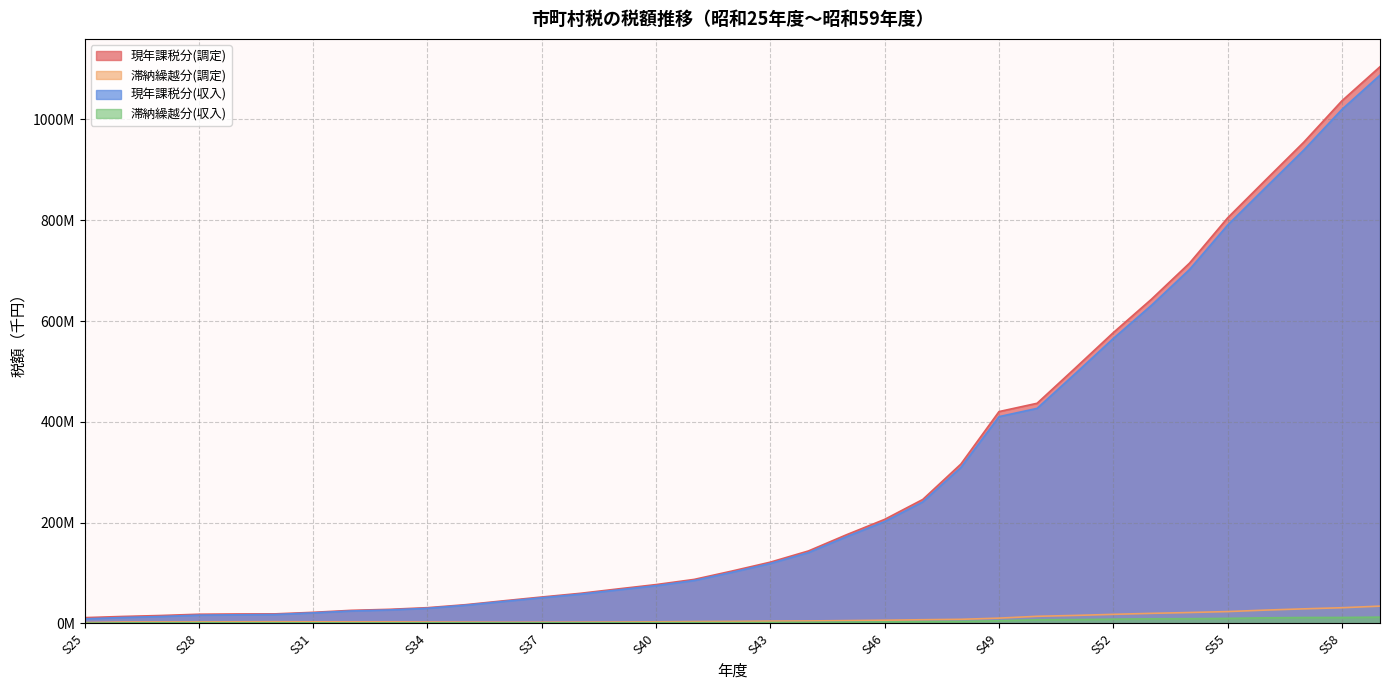

What is the value of the 現年課税分(収入) point at the 8th from the left?

24701440